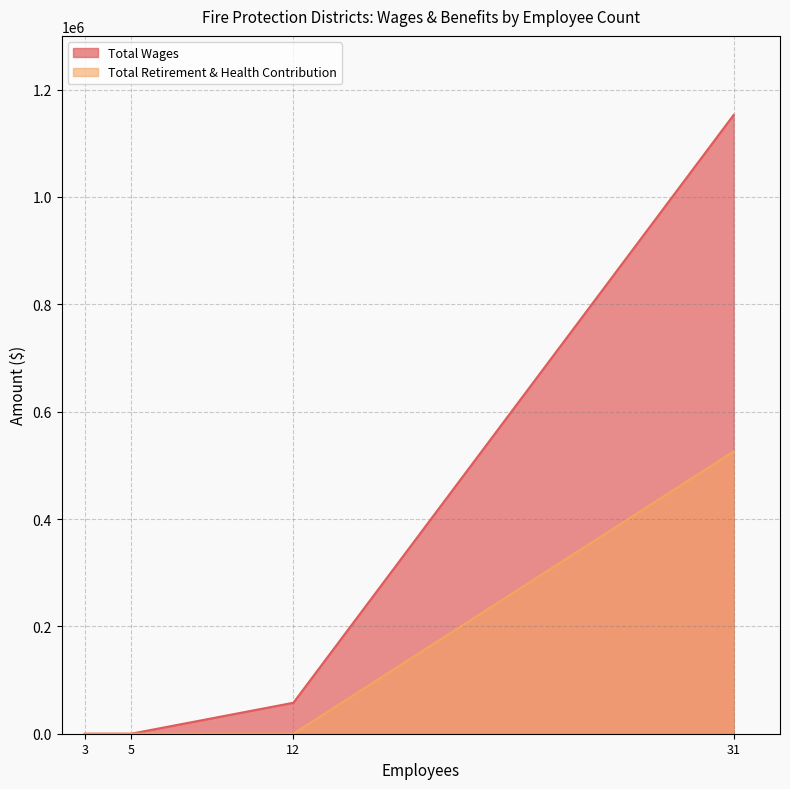

Reading left to right, what are all the values shown in this chart?

Total Wages: 31=1152799	12=57697	5=0	5=0	3=0
Total Retirement & Health Contribution: 31=525962	12=0	5=0	5=0	3=0